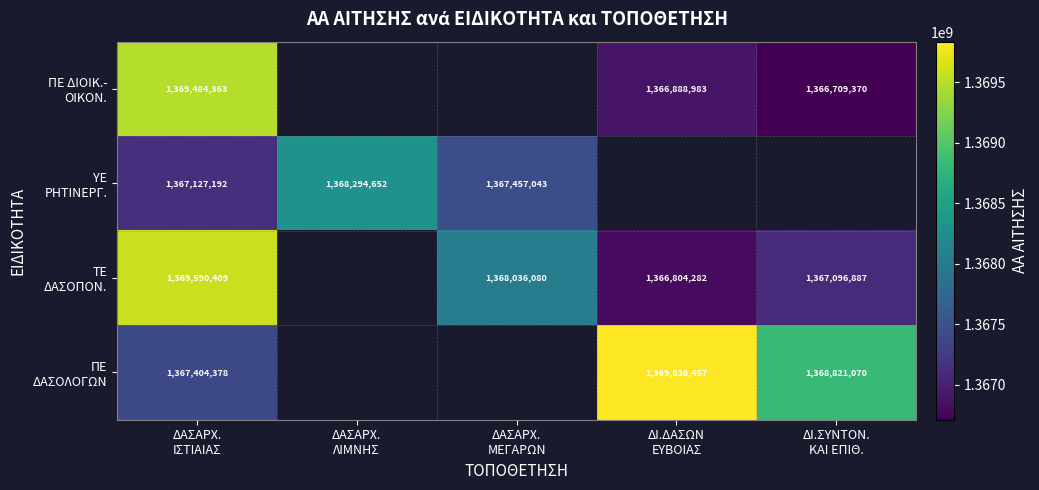

Between ΔΑΣΑΡΧ.
ΙΣΤΙΑΙΑΣ and ΔΙ.ΣΥΝΤΟΝ.
ΚΑΙ ΕΠΙΘ., which is larger?

ΔΑΣΑΡΧ.
ΙΣΤΙΑΙΑΣ